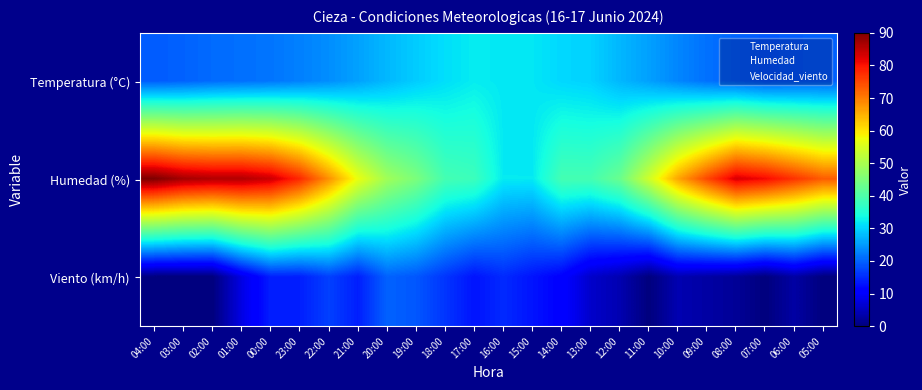

What is the difference between the second highest and second lowest values in the Viento (km/h) series?

19.0